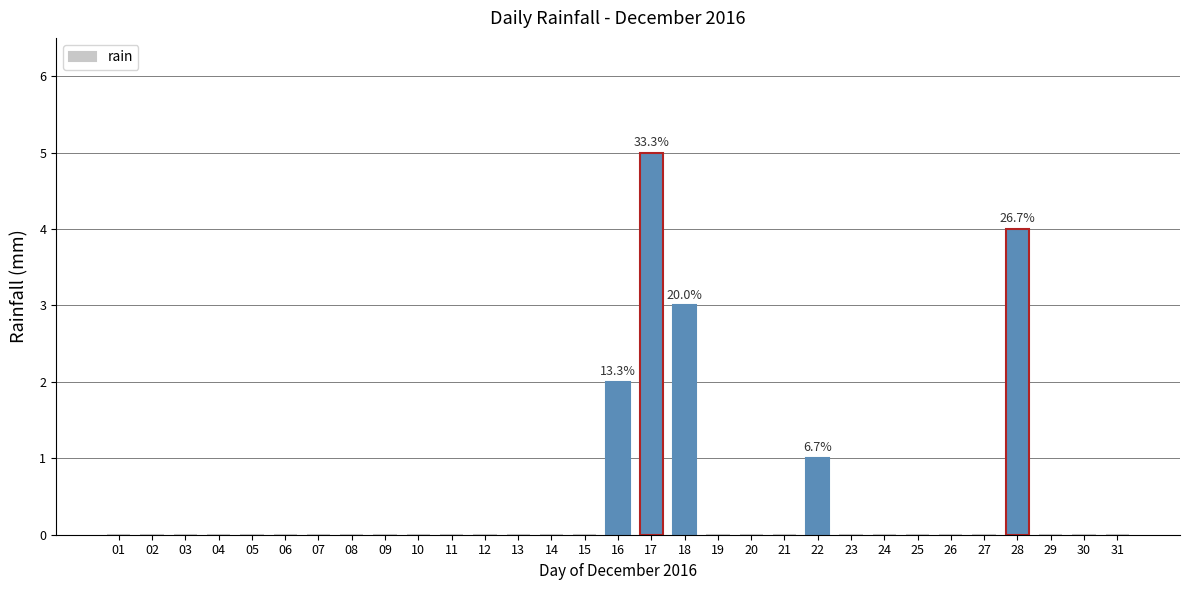

At which category does the chart reach its peak across all series?

17